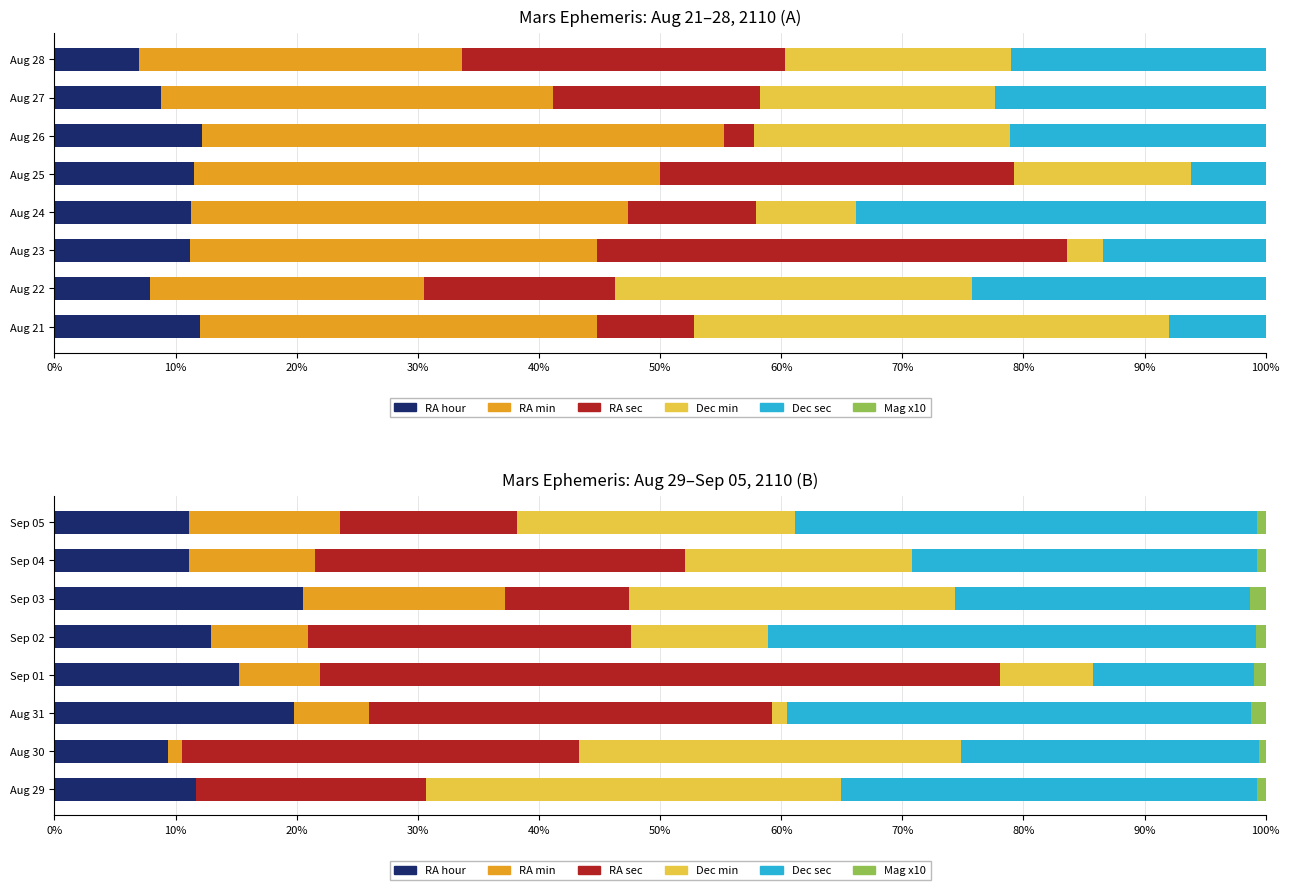

Are the bars horizontal?

Yes